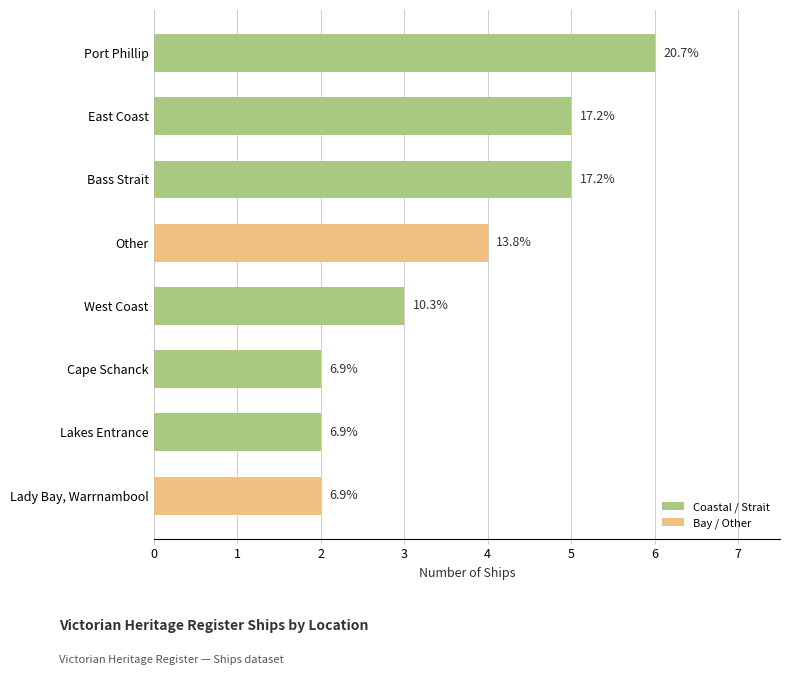

Which category has the highest value across all series?

Port Phillip